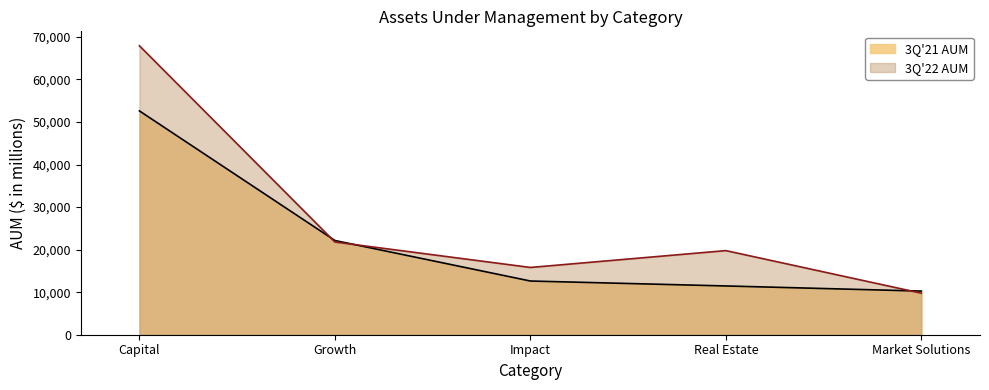

At which label does 3Q'22 AUM first exceed 19771?

Capital